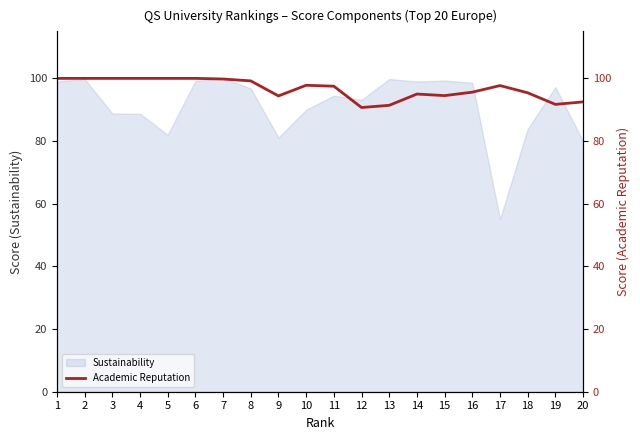

How many lines are shown in the chart?

1